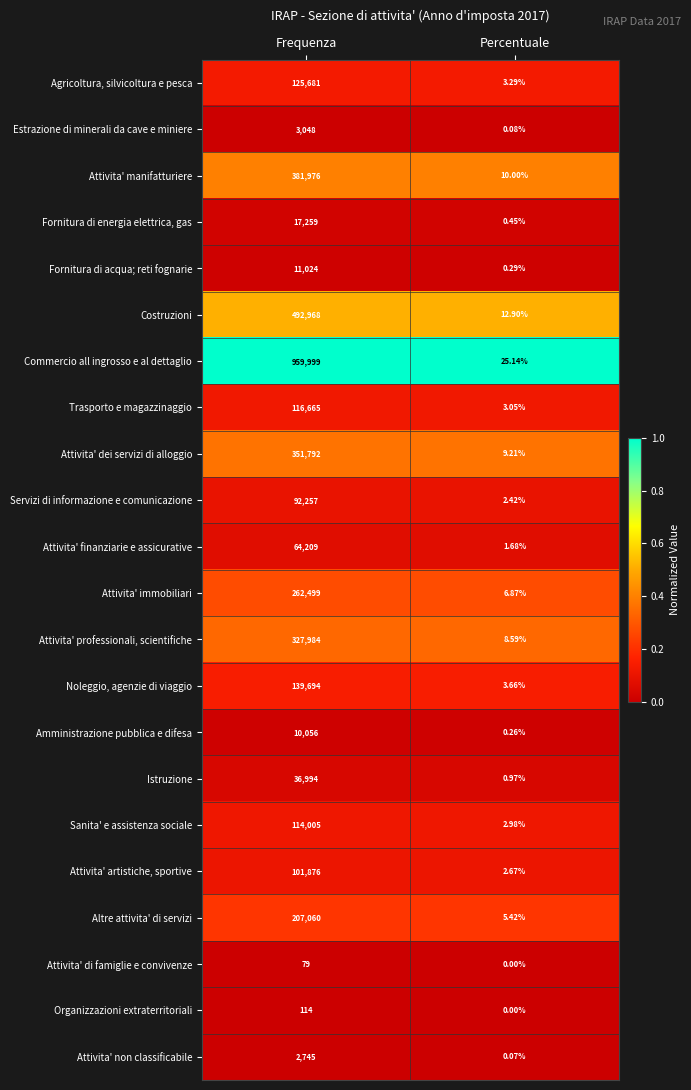

List the series in order of their peak value, lowest first.

Attivita' di famiglie e convivenze, Organizzazioni extraterritoriali, Attivita' non classificabile, Estrazione di minerali da cave e miniere, Amministrazione pubblica e difesa, Fornitura di acqua; reti fognarie, Fornitura di energia elettrica, gas, Istruzione, Attivita' finanziarie e assicurative, Servizi di informazione e comunicazione, Attivita' artistiche, sportive, Sanita' e assistenza sociale, Trasporto e magazzinaggio, Agricoltura, silvicoltura e pesca, Noleggio, agenzie di viaggio, Altre attivita' di servizi, Attivita' immobiliari, Attivita' professionali, scientifiche, Attivita' dei servizi di alloggio, Attivita' manifatturiere, Costruzioni, Commercio all ingrosso e al dettaglio